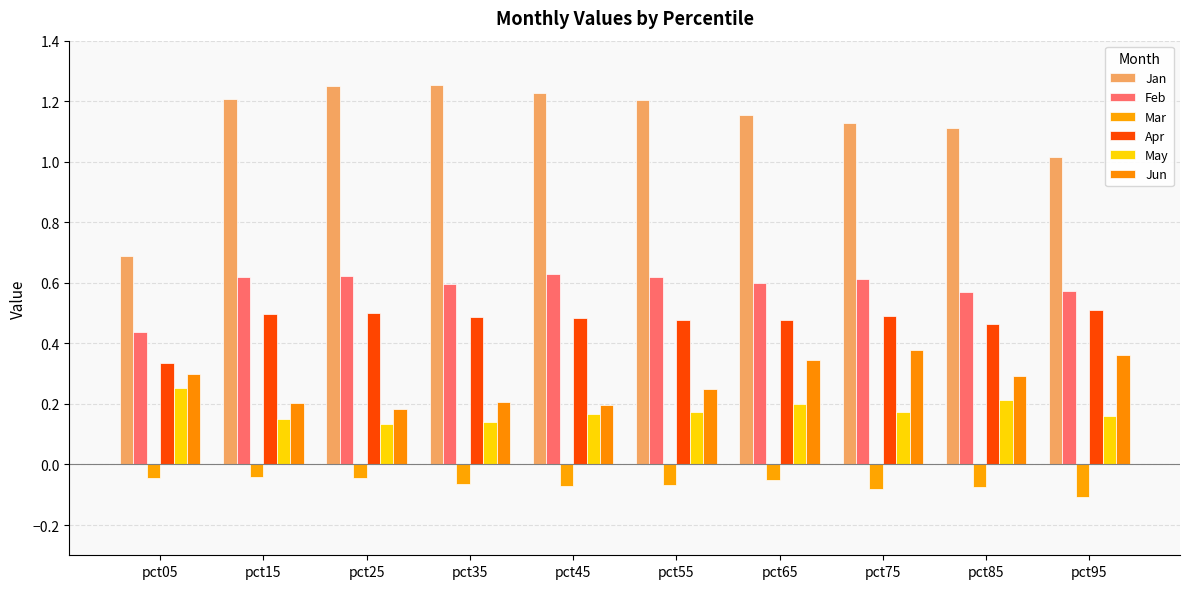

What is the difference between the Jun values at pct05 and pct15?

0.1